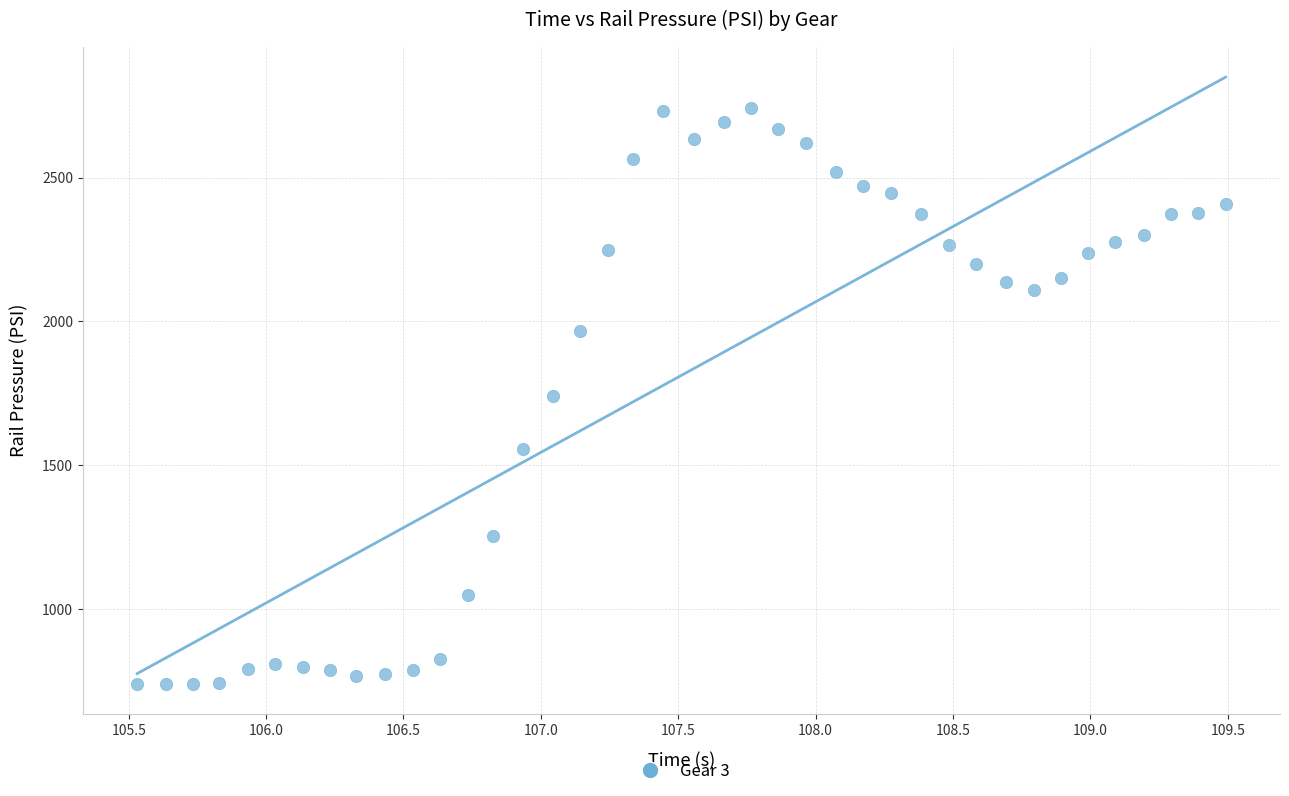

What is the range of X values (max minus min)?

4.0